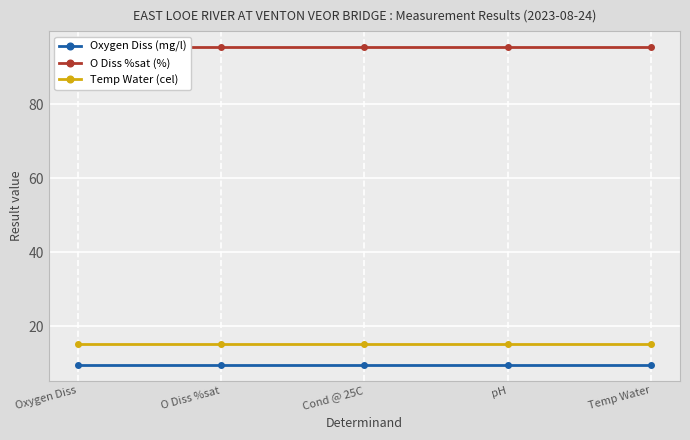

What are all the series names shown in the legend?

Oxygen Diss (mg/l), O Diss %sat (%), Temp Water (cel)